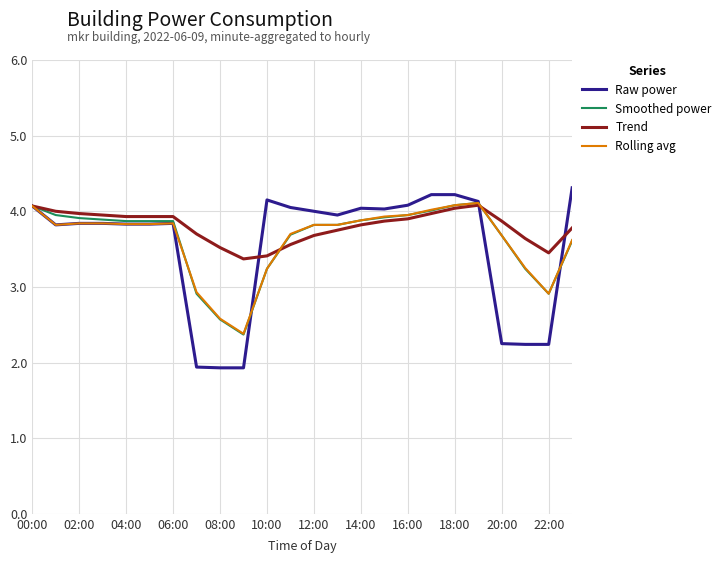

Which series has the largest range (max minus min)?

Raw power